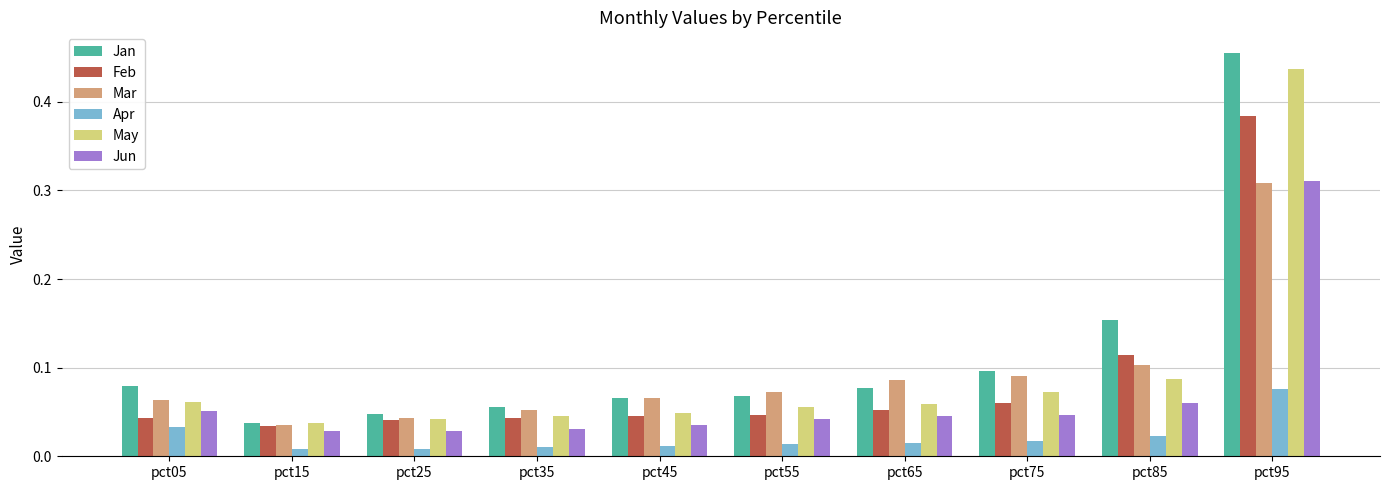

Is it true that Feb equals 0.1 at pct65?

True